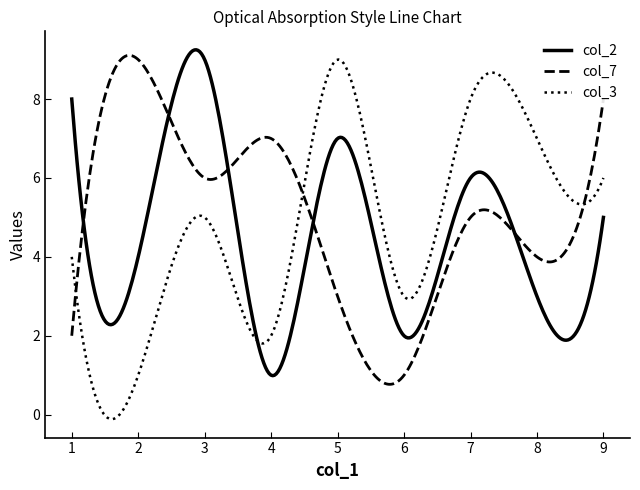

Which series ends up on top after the final intersection of col_2 and col_3?

col_3